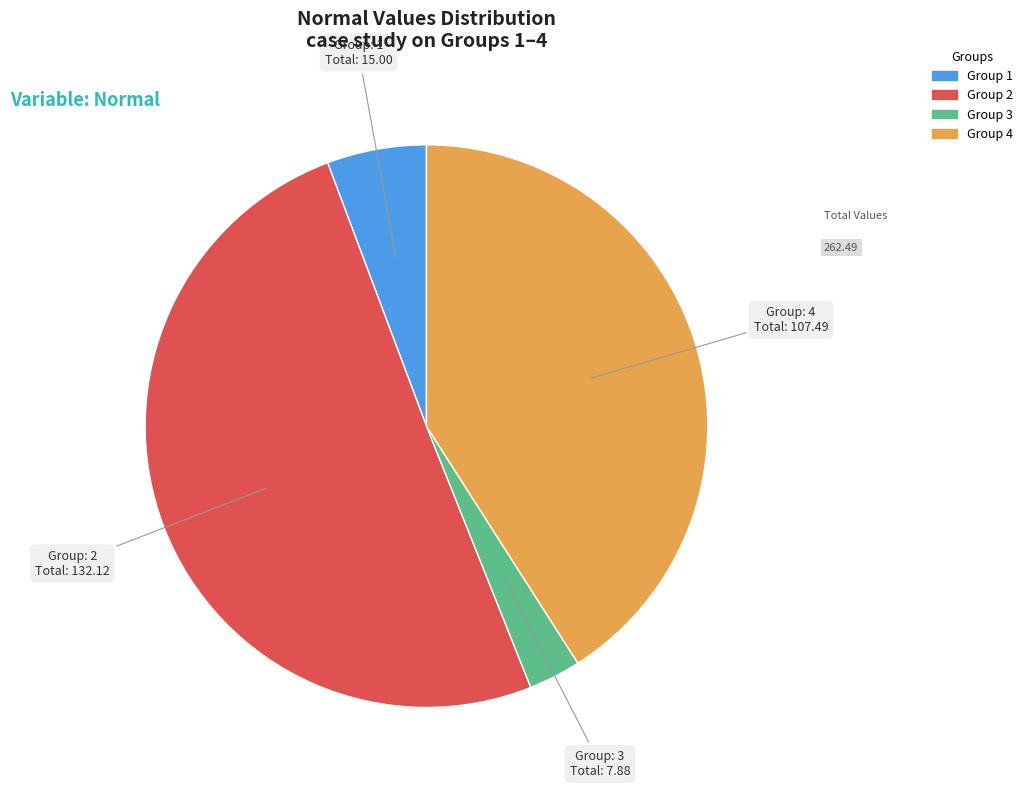

Does any single category account for the majority?

Yes